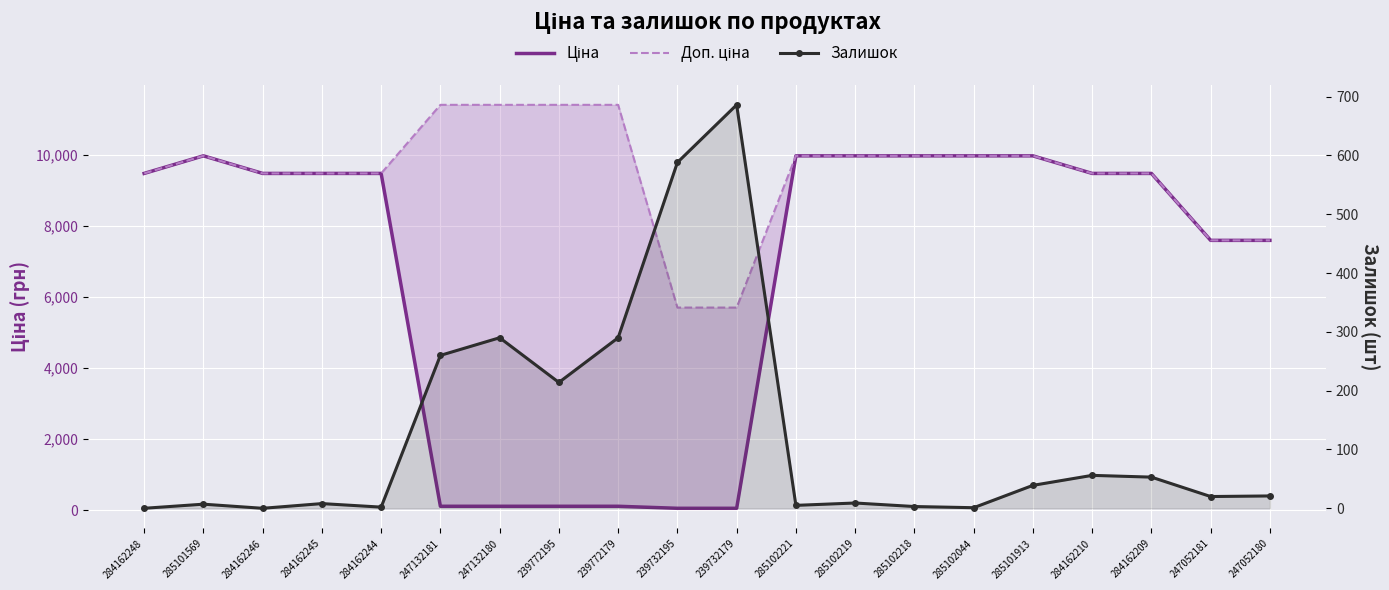

At which category does the chart reach its minimum across all series?

284162248